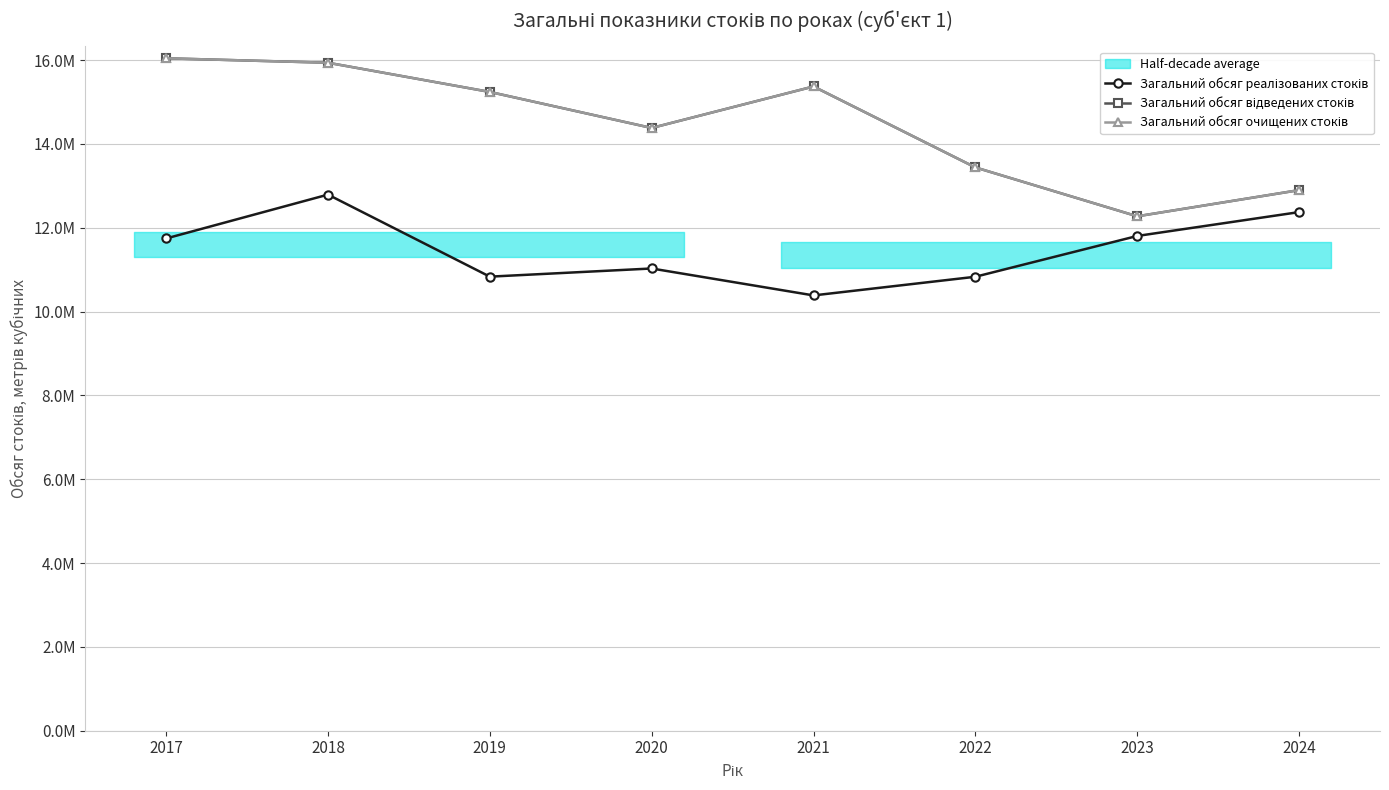

Reading left to right, list all the values displayed in this chart.

Загальний обсяг реалізованих стоків: 11744780	12791300	10833770	11028560	10386080	10831340	11804630	12373760
Загальний обсяг відведених стоків: 16043480	15937850	15240830	14381120	15371170	13439690	12273680	12898090
Загальний обсяг очищених стоків: 16043480	15937850	15240830	14381120	15371170	13439690	12273680	12898090